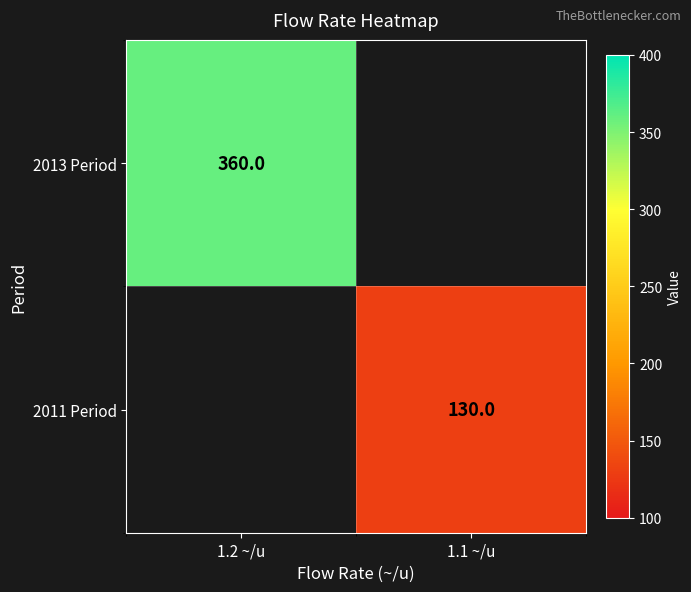

The value of 2013 Period at 1.2 ~/u is 110. True or false?

False